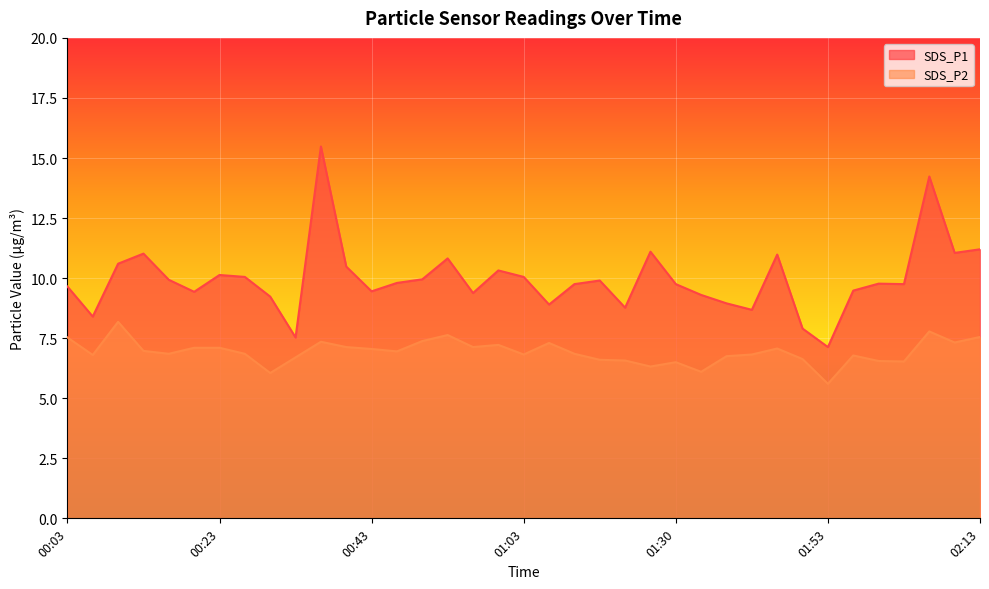

Which has a higher value, 01:43 or 02:10?

02:10